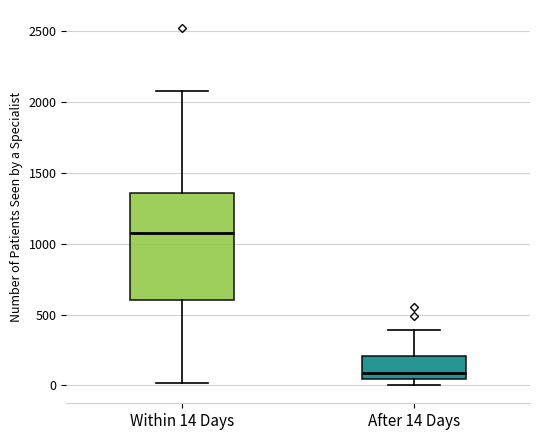

Where does the median line of the box for After 14 Days sit on the y-axis? The values are not printed on the chart, so give them approximately, as read against the axis.

100